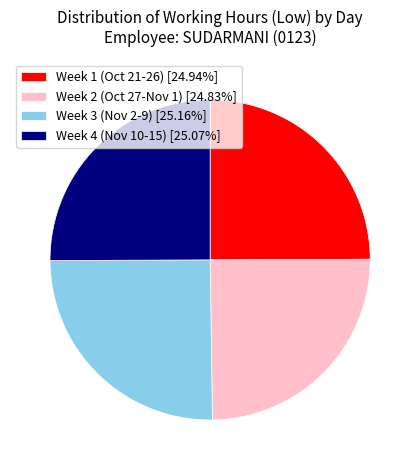

What is the ratio of the value at Week 4 (Nov 10-15) [25.07%] to the value at Week 1 (Oct 21-26) [24.94%]?

1.0